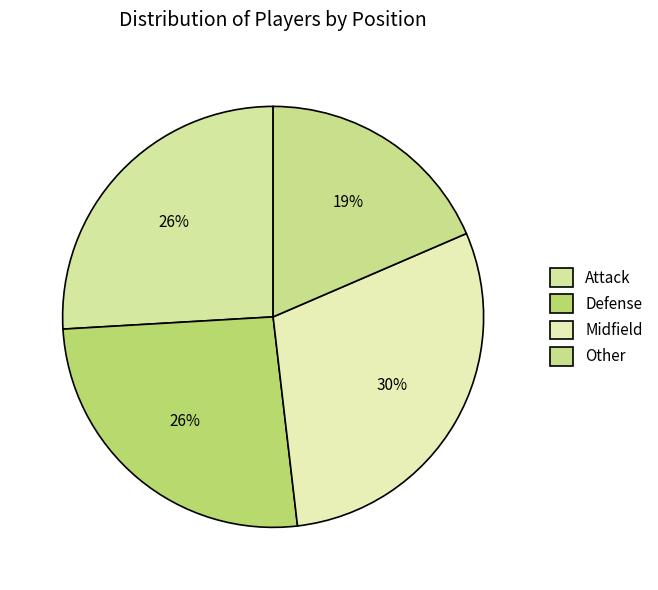

To the nearest percent, what is the difference between the largest and smallest slice percentages?

11%